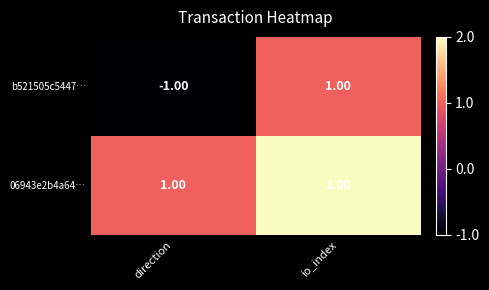

What is the sum of all 06943e2b4a64… values?

3